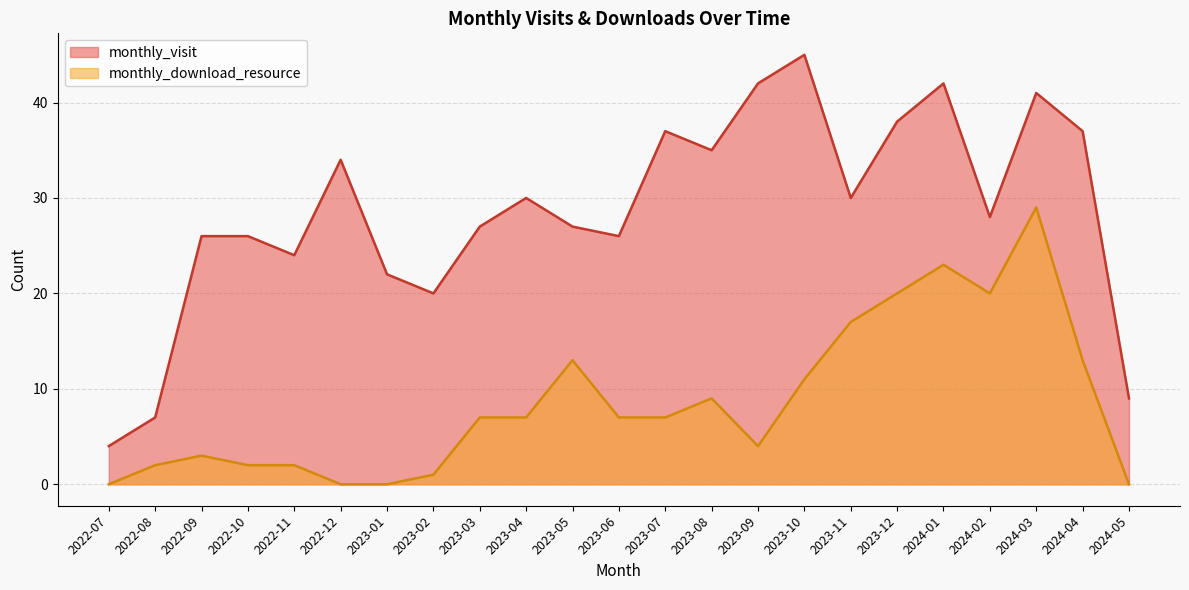

List the series in order of their overall mean, highest first.

monthly_visit, monthly_download_resource